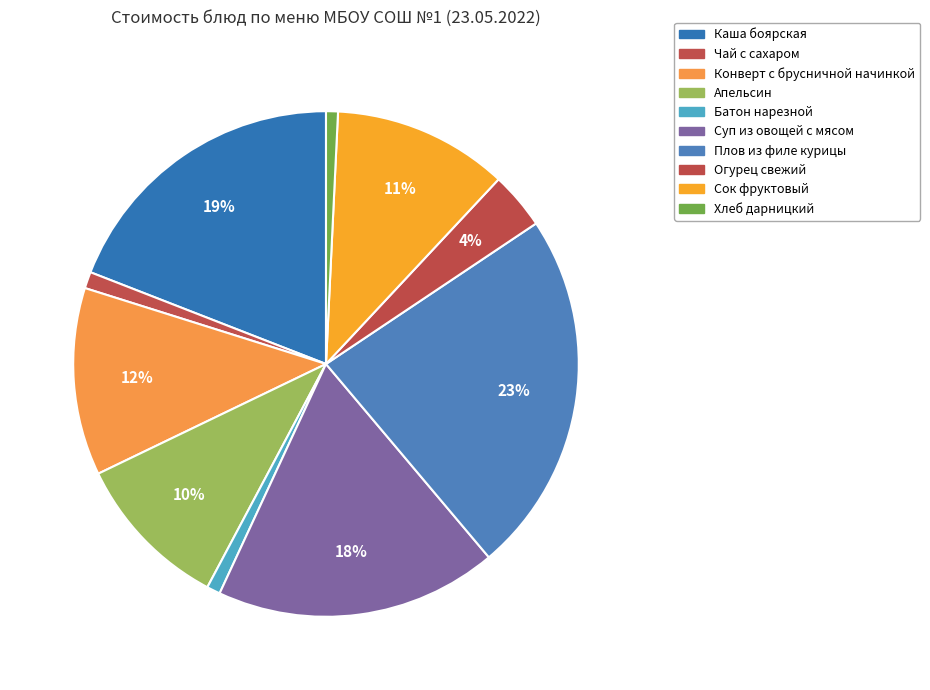

To the nearest percent, what is the average slice percentage?

10%